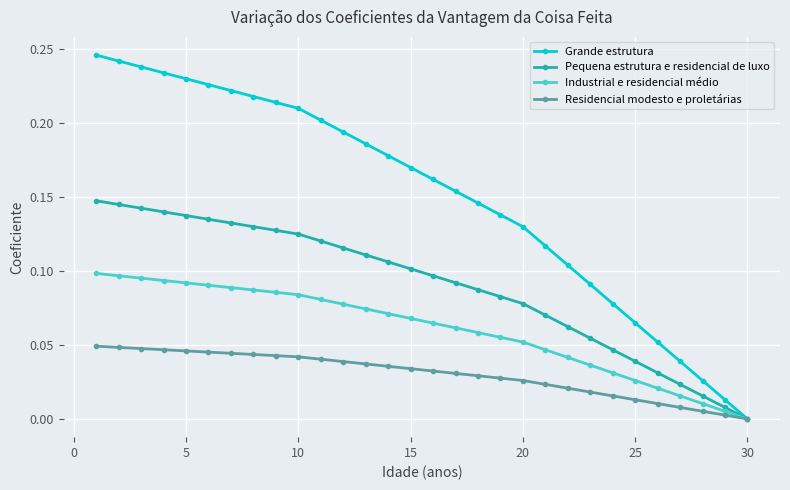

Which series has the widest spread of values?

Grande estrutura